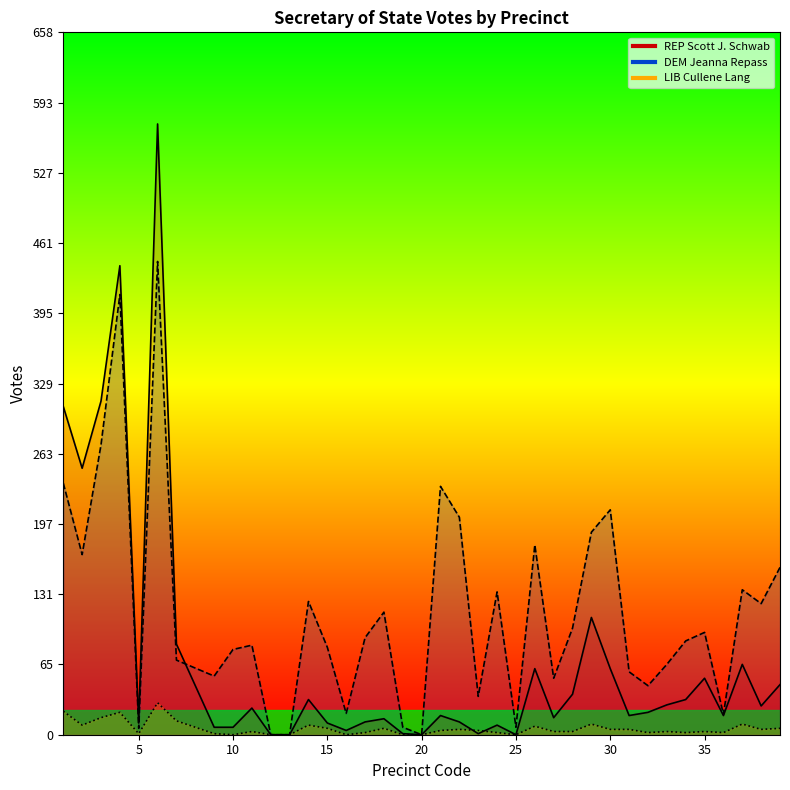

Where is the first local maximum for REP Scott J. Schwab?

4